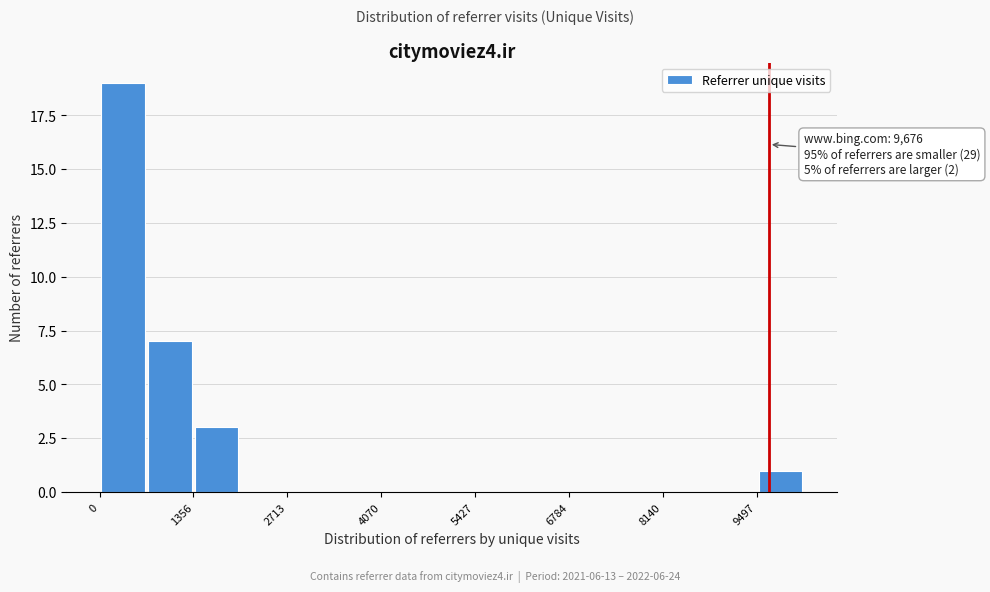

Around what value on the x-axis is the tallest bar? Give the approximate position of its centre, as read against the axis.

400